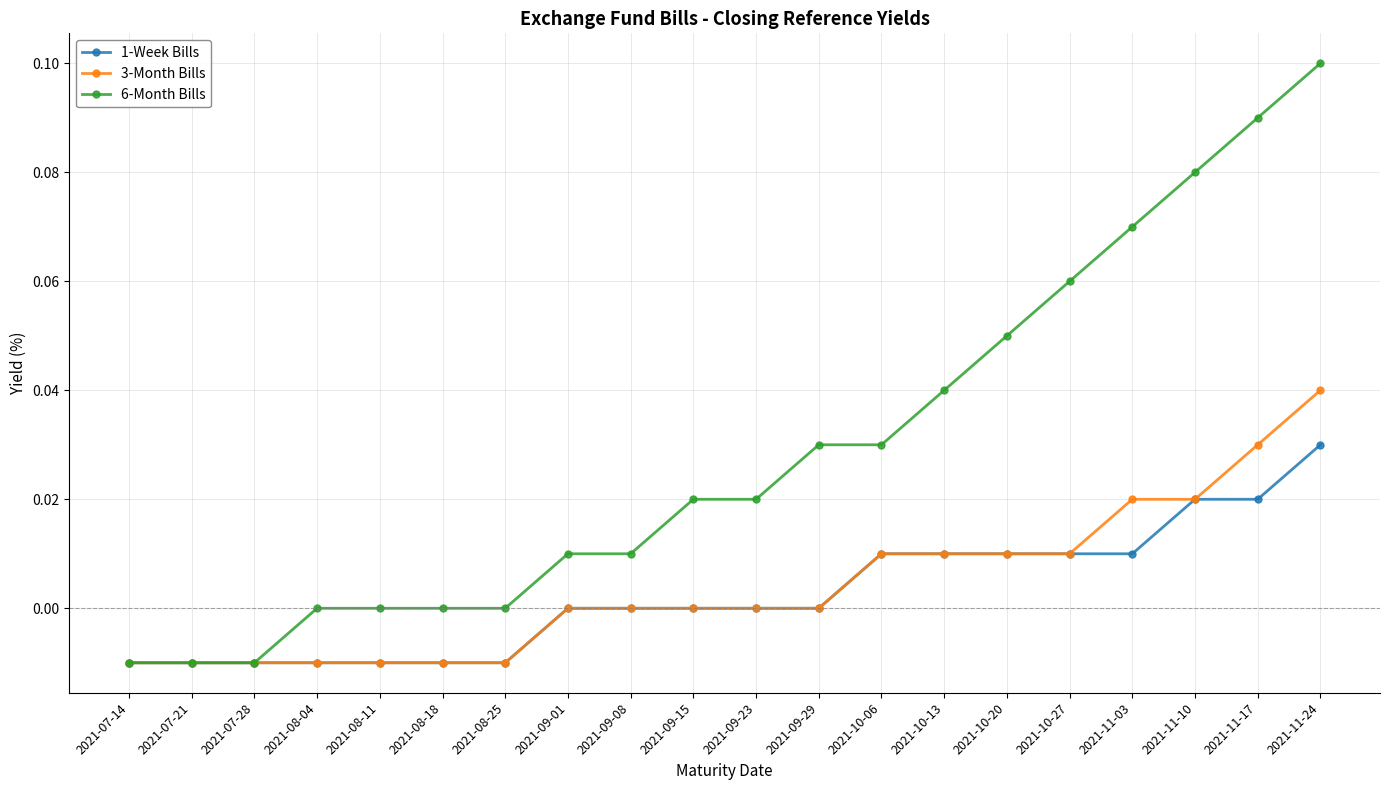

At 2021-11-24, list the series in order from largest to smallest.

6-Month Bills, 3-Month Bills, 1-Week Bills